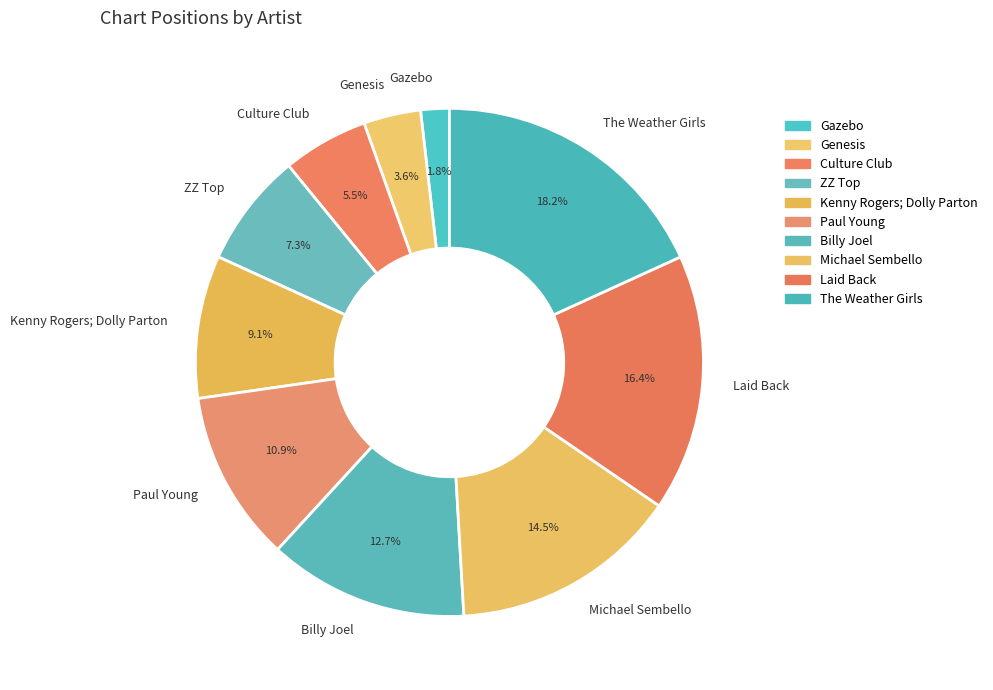

Which category has the biggest portion of the pie?

The Weather Girls